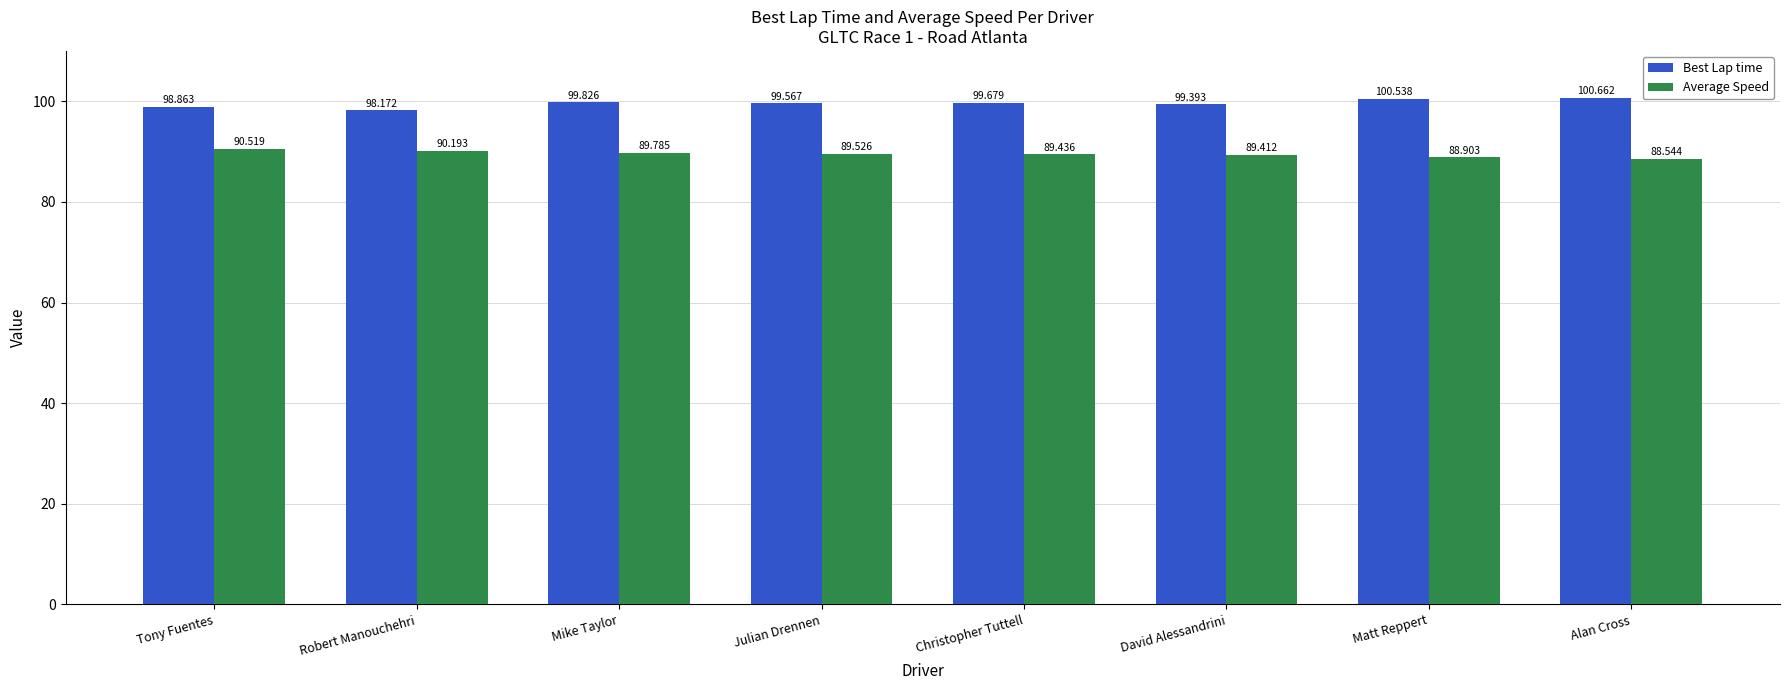

Which category has the highest value across all series?

Alan Cross